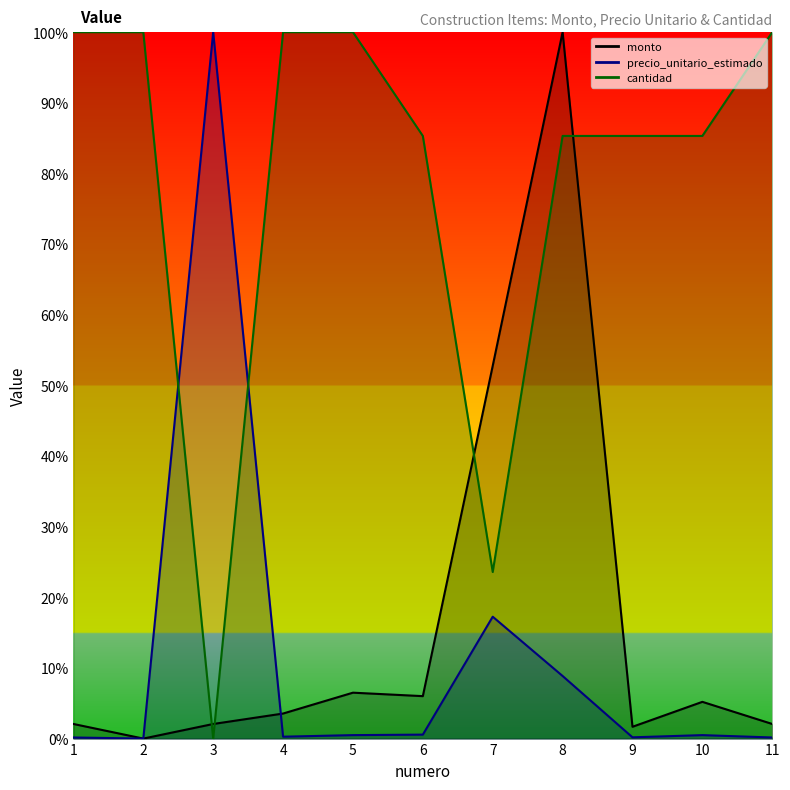

Which series has the largest total across all categories?

cantidad